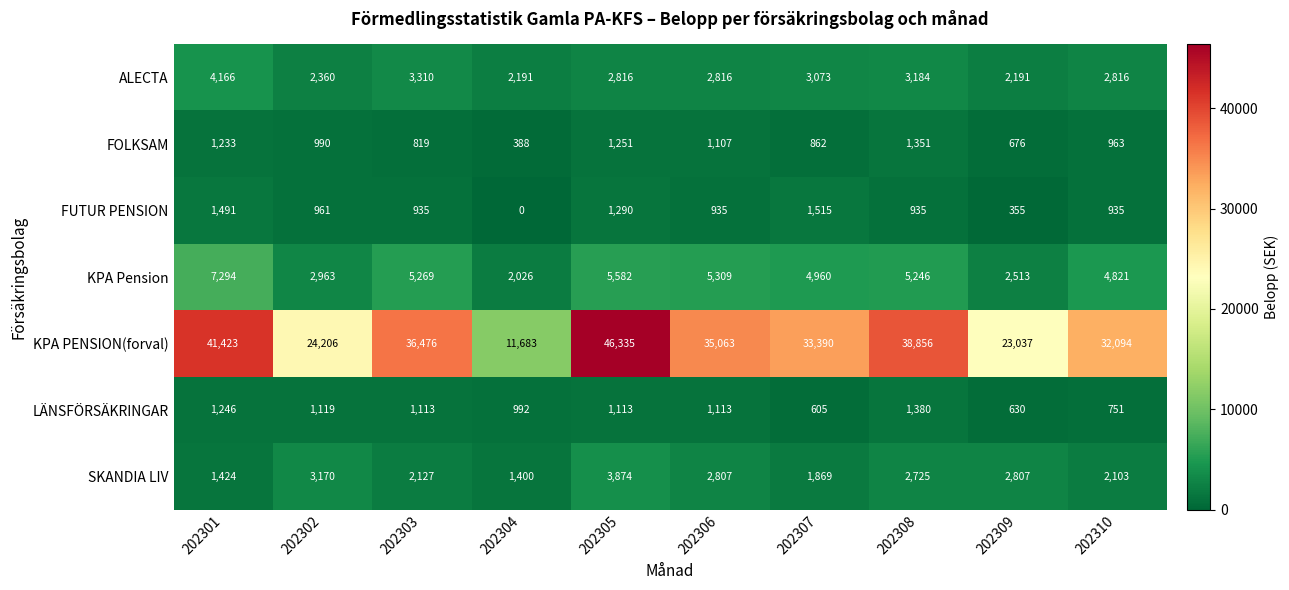

Between 202308 and 202309, which series saw the biggest shift?

KPA PENSION(forval)